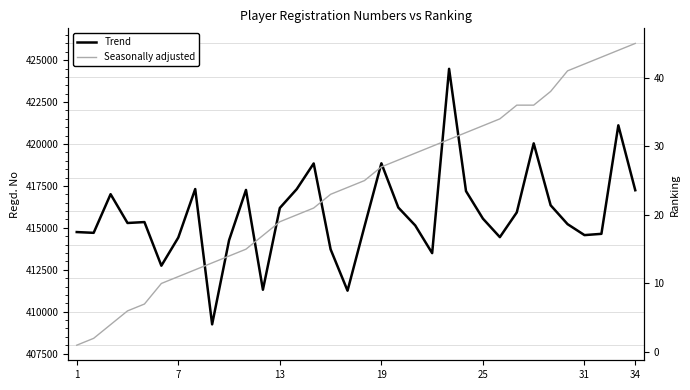

True or false: Seasonally adjusted and Trend cross at least once.

False